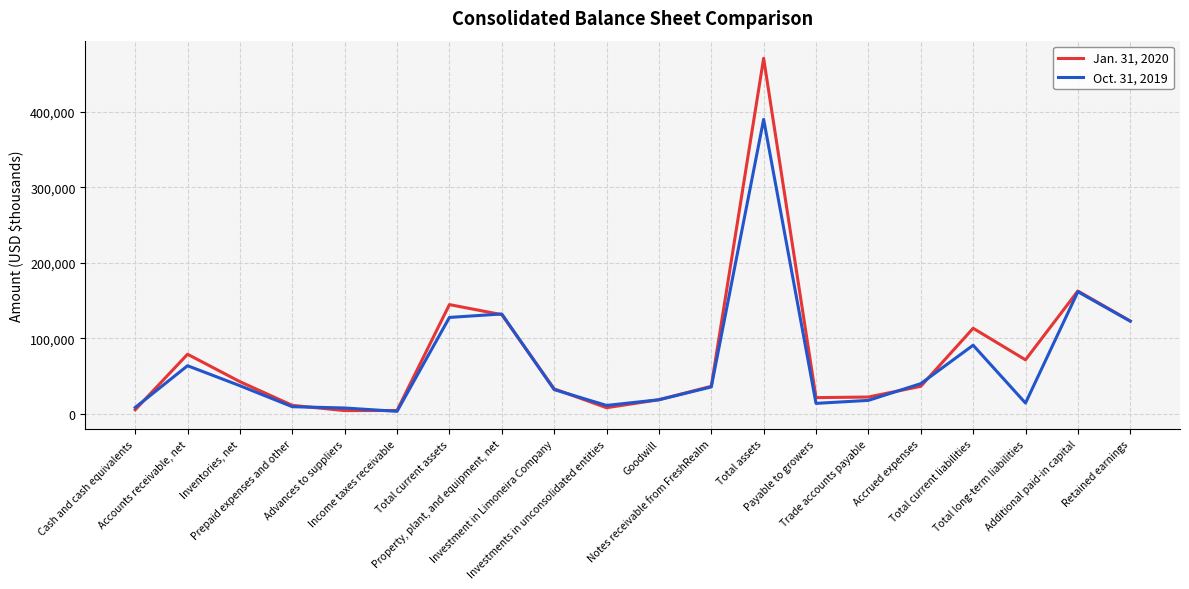

List the series in order of their overall mean, highest first.

Jan. 31, 2020, Oct. 31, 2019